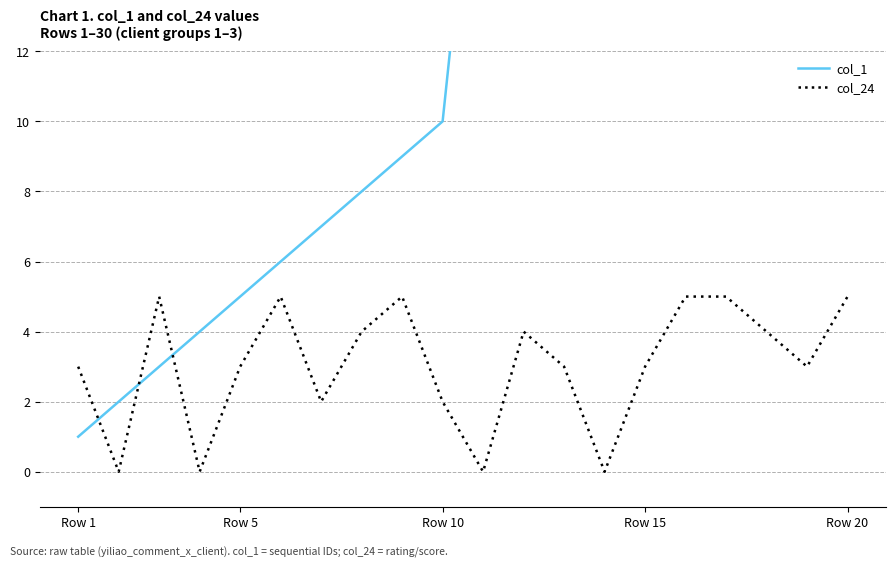

Which category has the lowest value in the col_1 series?

Row 1